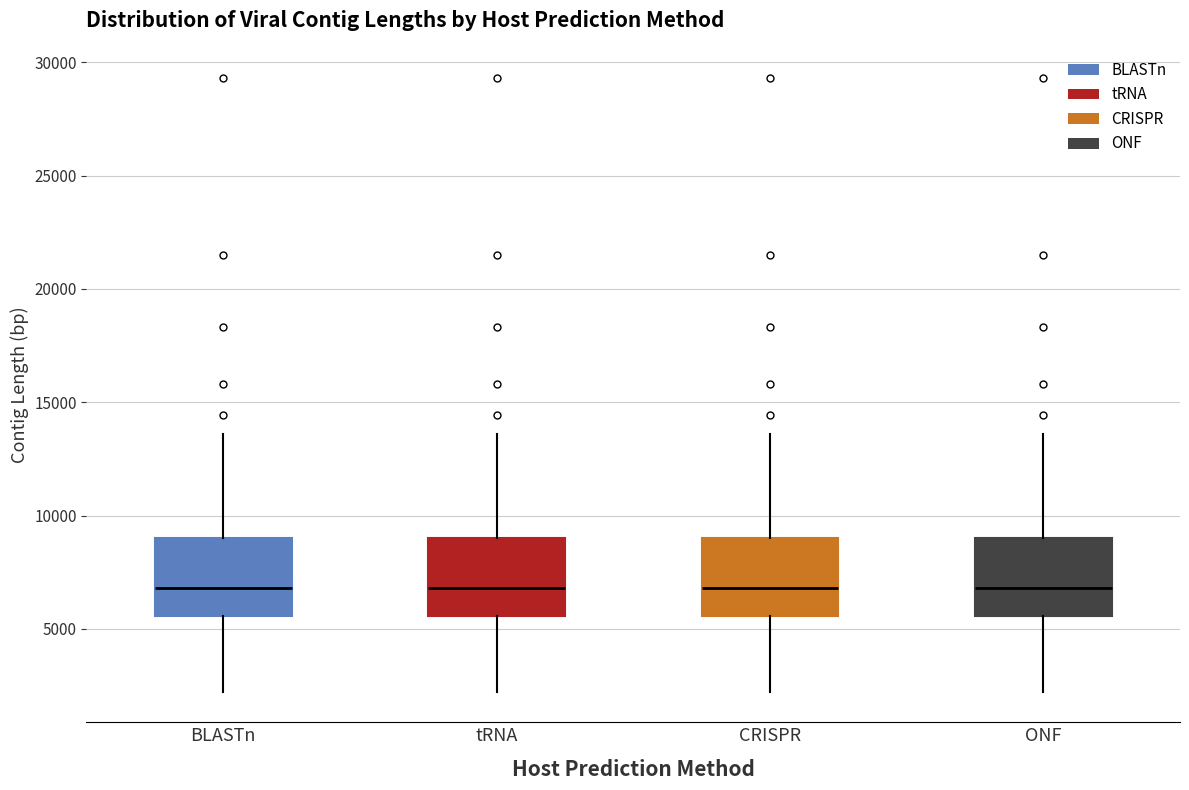

Where is the upper edge of the box for BLASTn on the y-axis? The values are not printed on the chart, so give them approximately, as read against the axis.

9000